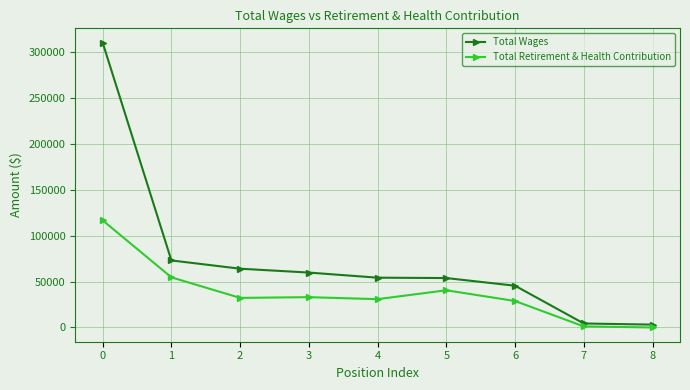

How many lines are shown in the chart?

2